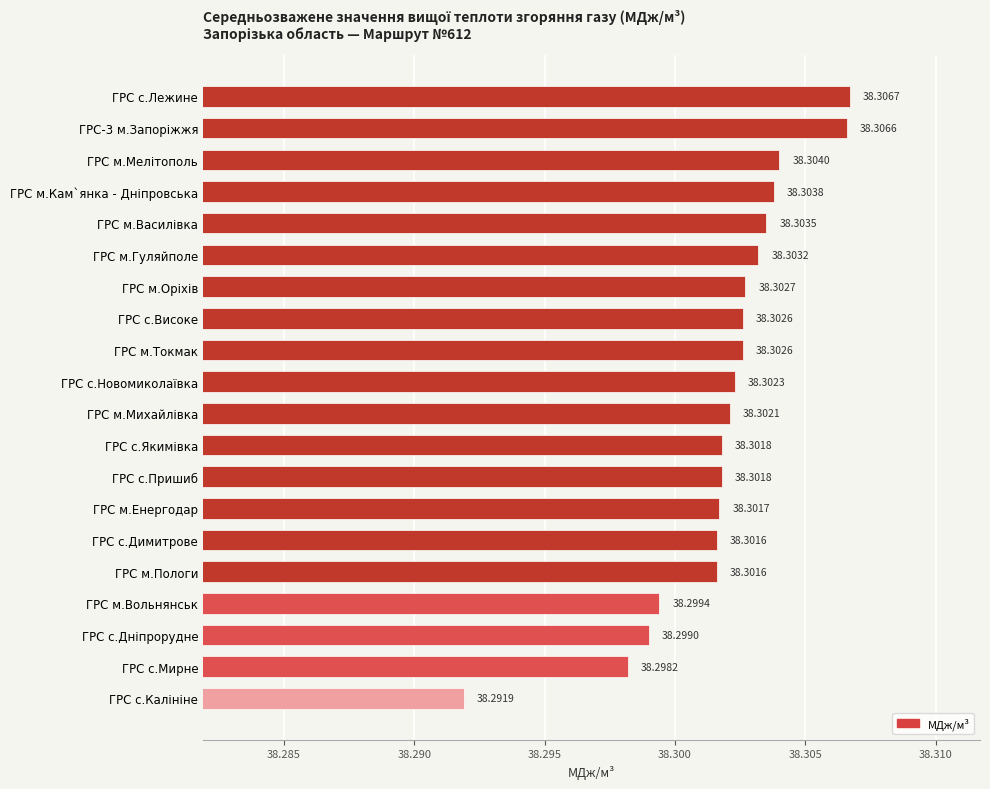

How many values are between 38 and 39?

20